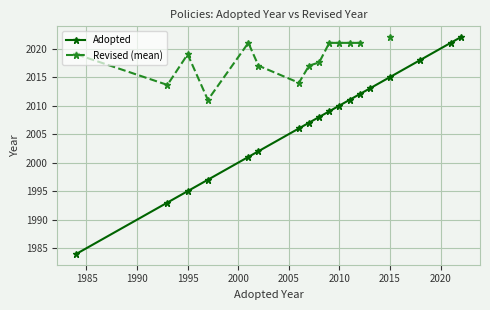

What is the greatest value displayed?

2022.0